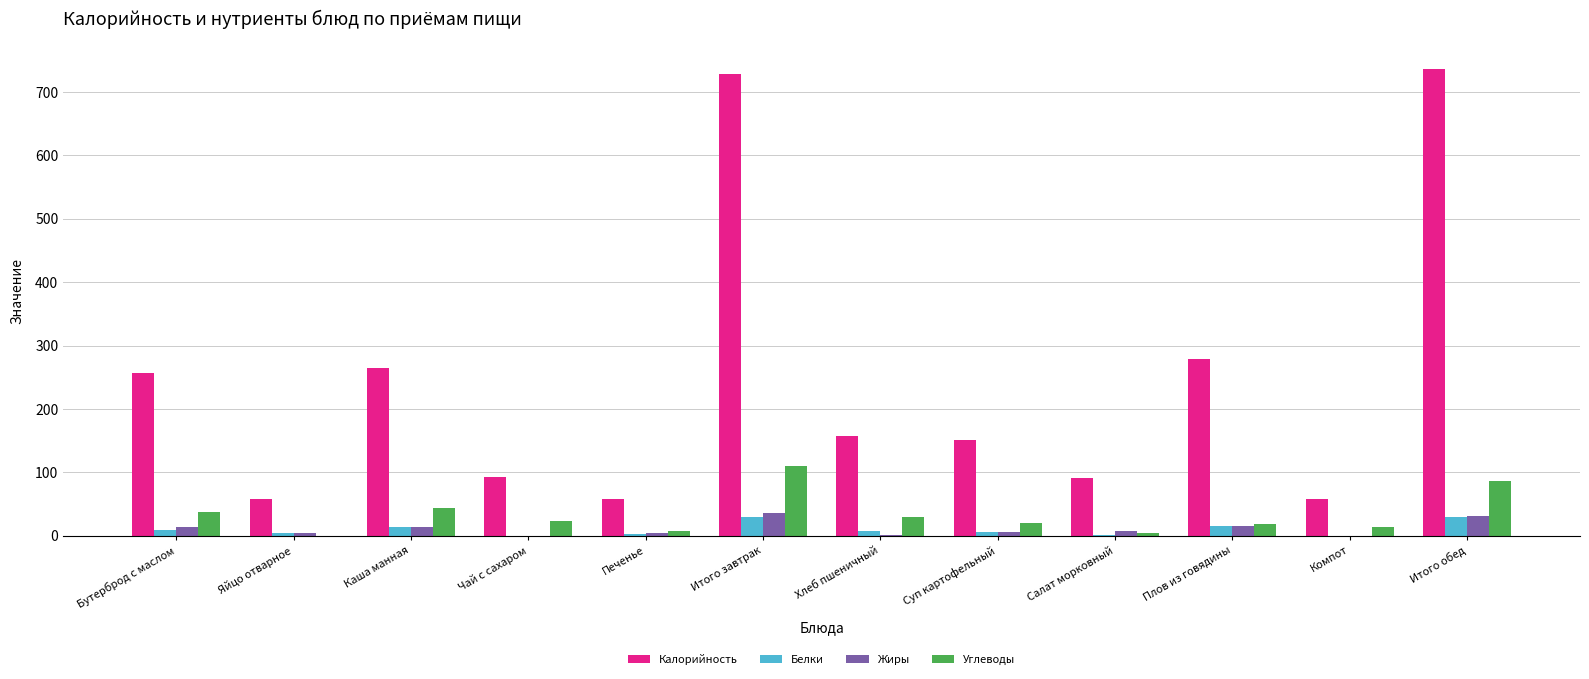

Is it true that Калорийность equals 151.0 at Суп картофельный?

True